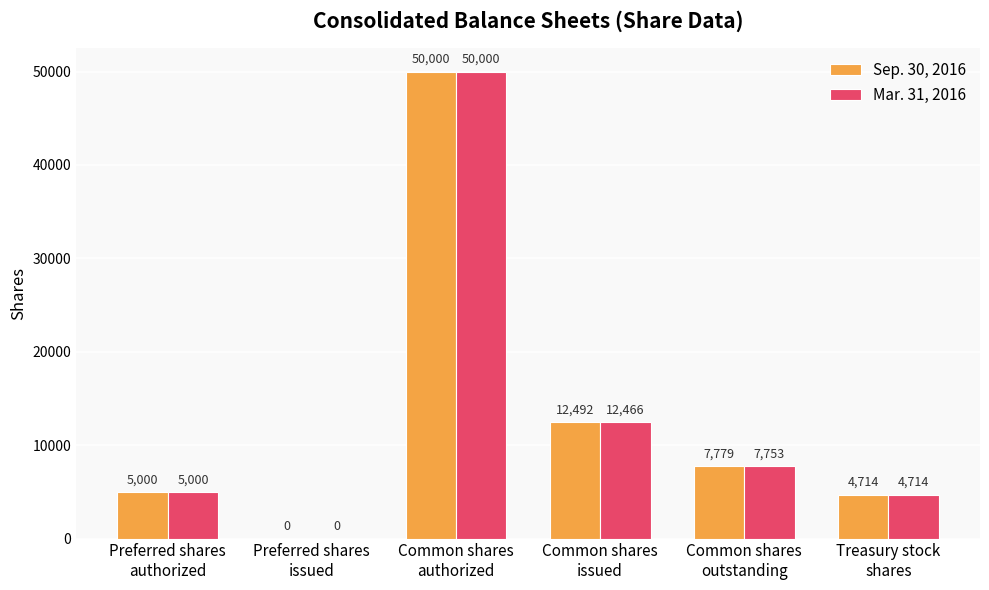

How many groups of bars are there?

6